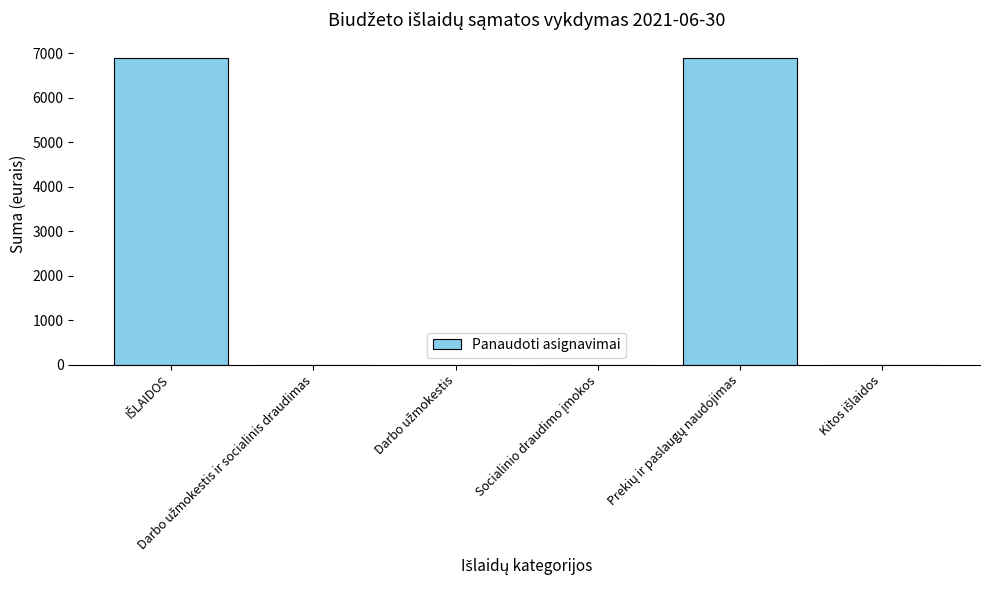

What is the sum of all values?

13789.6